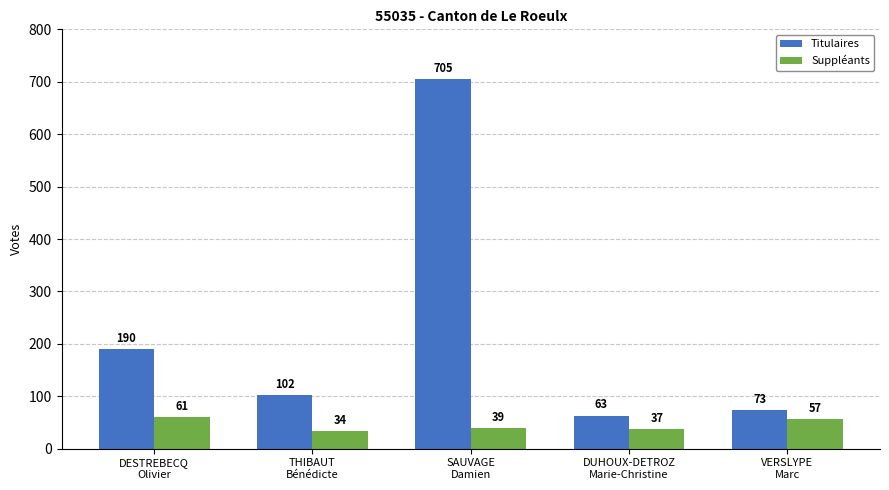

The Titulaires series shows 322 at DESTREBECQ
Olivier. True or false?

False